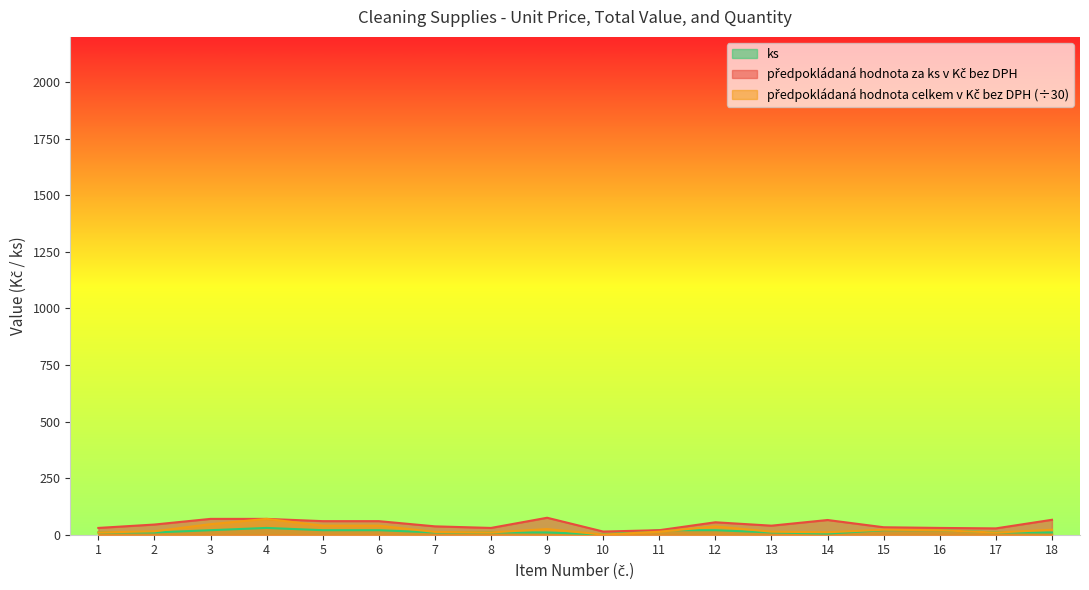

In ks, how many points are lower than both neighbors (excluding endpoints)?

2